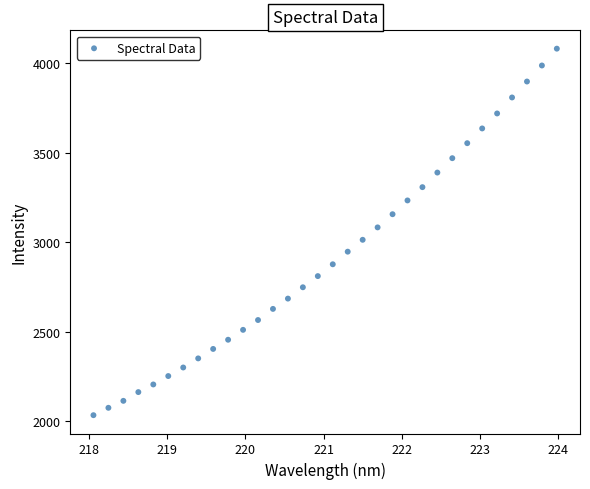

What is the range of Y values (max minus min)?

2046.9